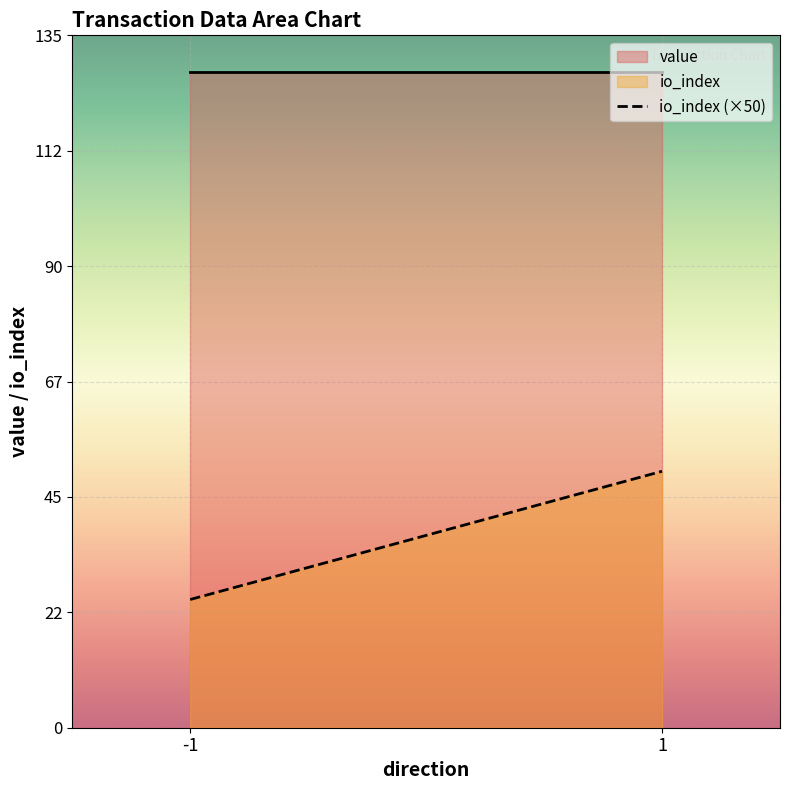

Rank the series by their maximum value, from lowest to highest.

io_index, value